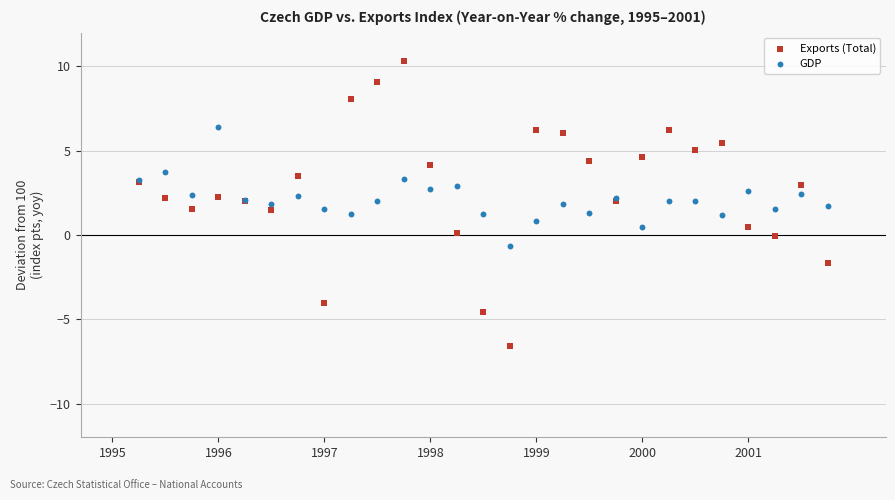

Which series reaches the minimum Y coordinate?

Exports (Total)